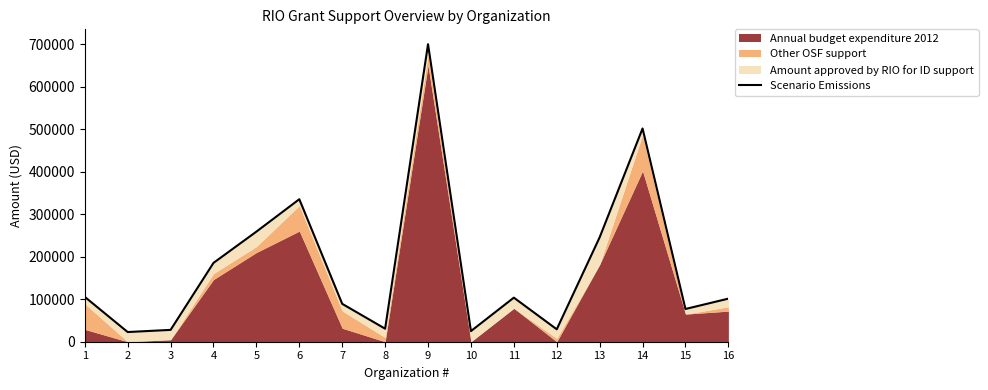

Between 9 and 8, which is larger?

9